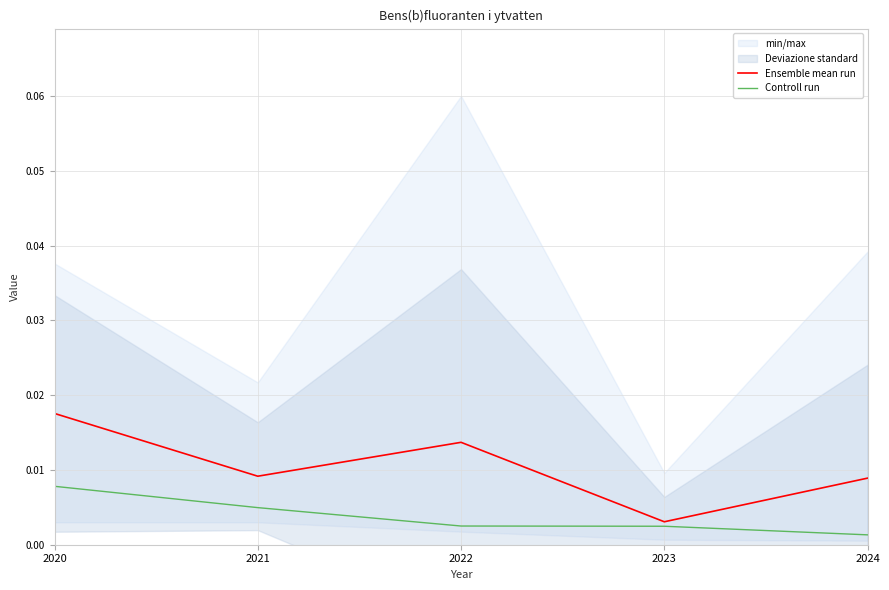

Reading left to right, transcribe all the data shown in this chart.

Ensemble mean run: 2020=0.0	2021=0.0	2022=0.0	2023=0.0	2024=0.0
Controll run: 2020=0.0	2021=0.0	2022=0.0	2023=0.0	2024=0.0